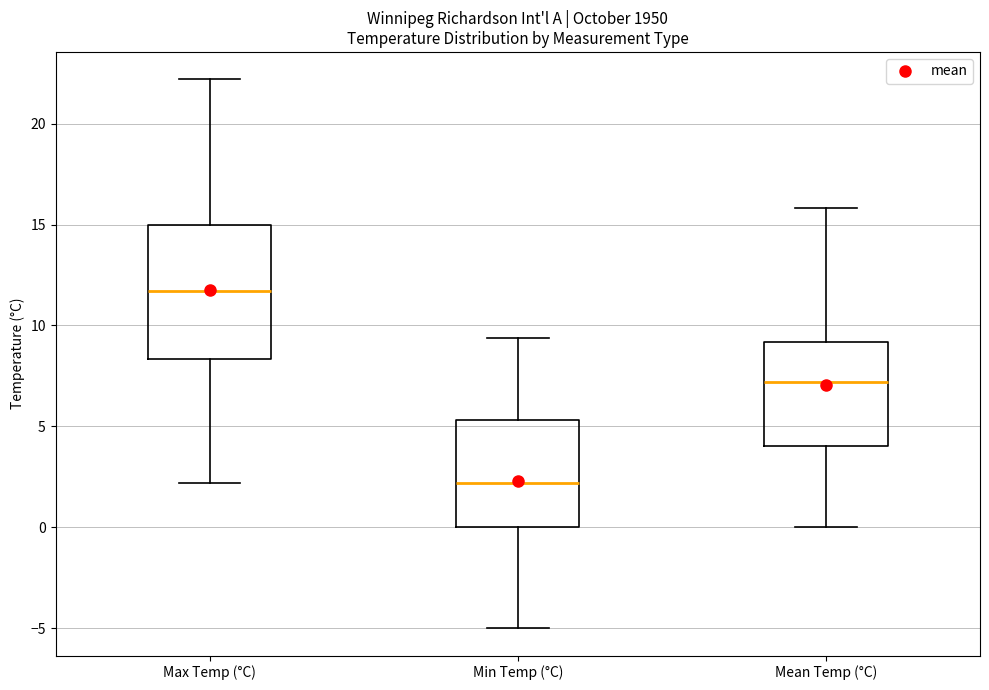

Which box is the tallest, from its lower edge to its upper edge?

Max Temp (°C)